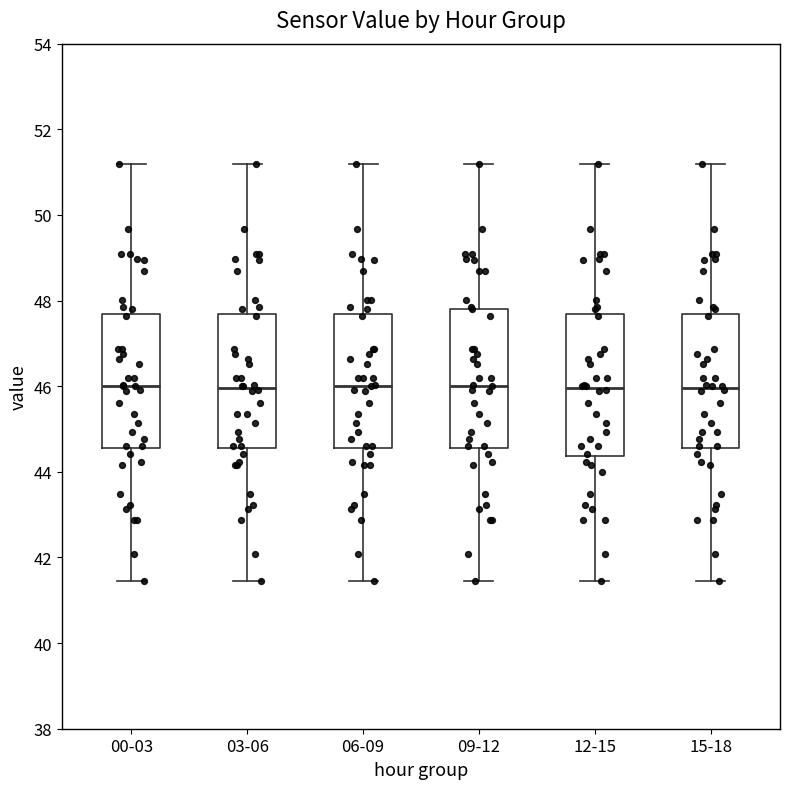

Where does the upper whisker of the box for 00-03 end on the y-axis? The values are not printed on the chart, so give them approximately, as read against the axis.

51.2